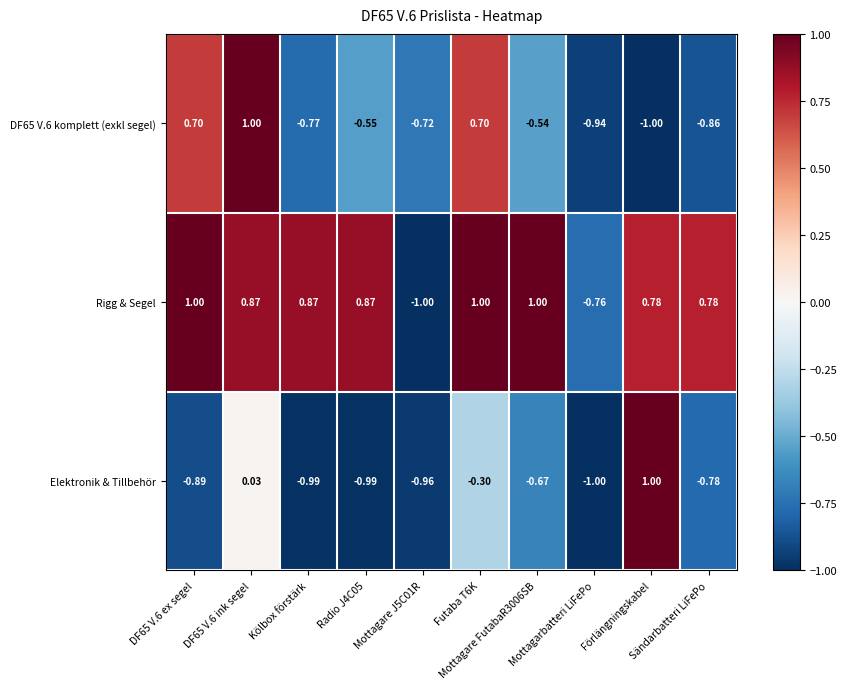

How many series are shown in this chart?

3